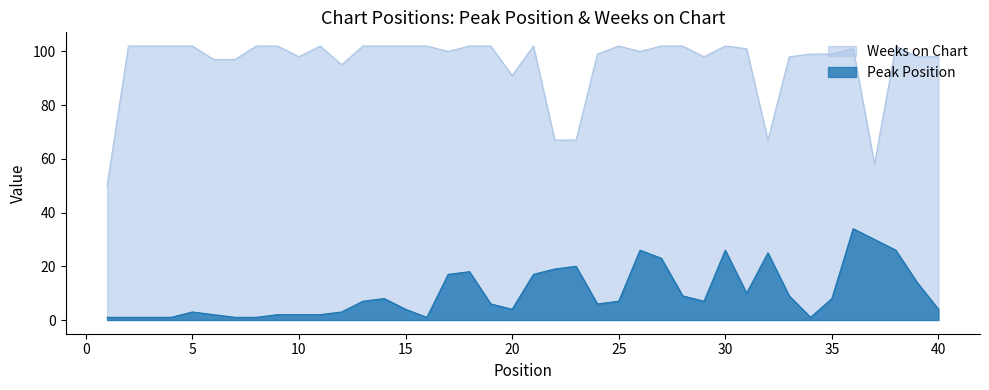

What is the value of the Peak Position point at the 21st from the left?

17